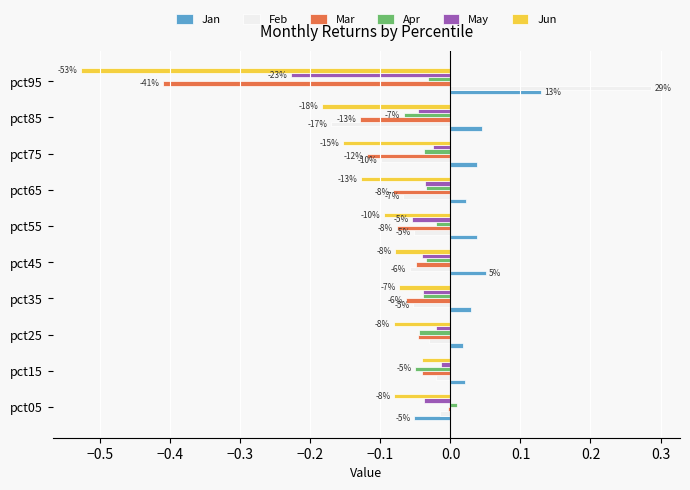

What is the sum of all Apr values?

-0.3